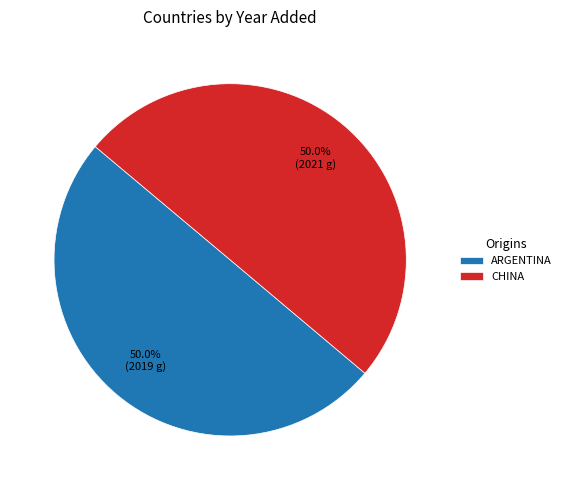

Do CHINA and ARGENTINA together represent more than half of the pie?

Yes